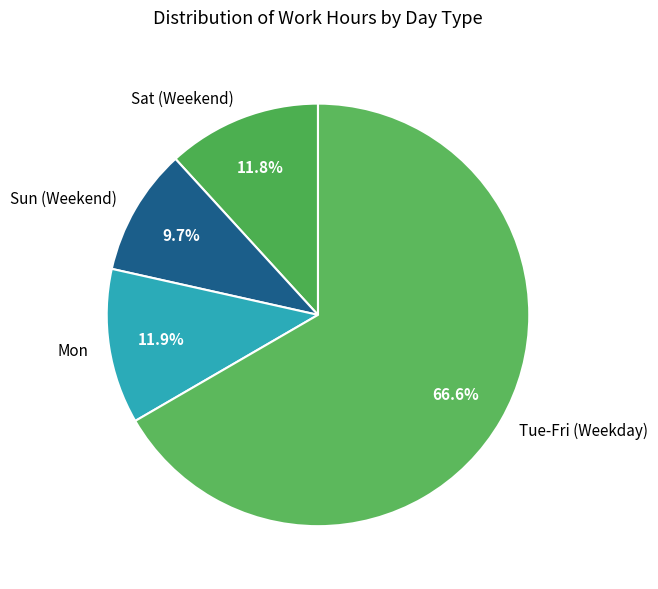

Is there a majority slice in this chart?

Yes